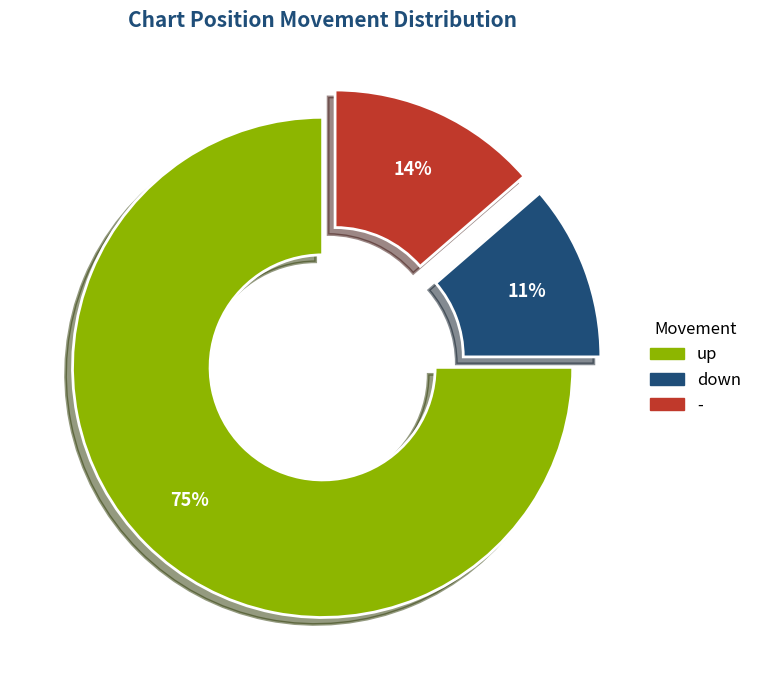

To the nearest percent, what is the average slice percentage?

33%